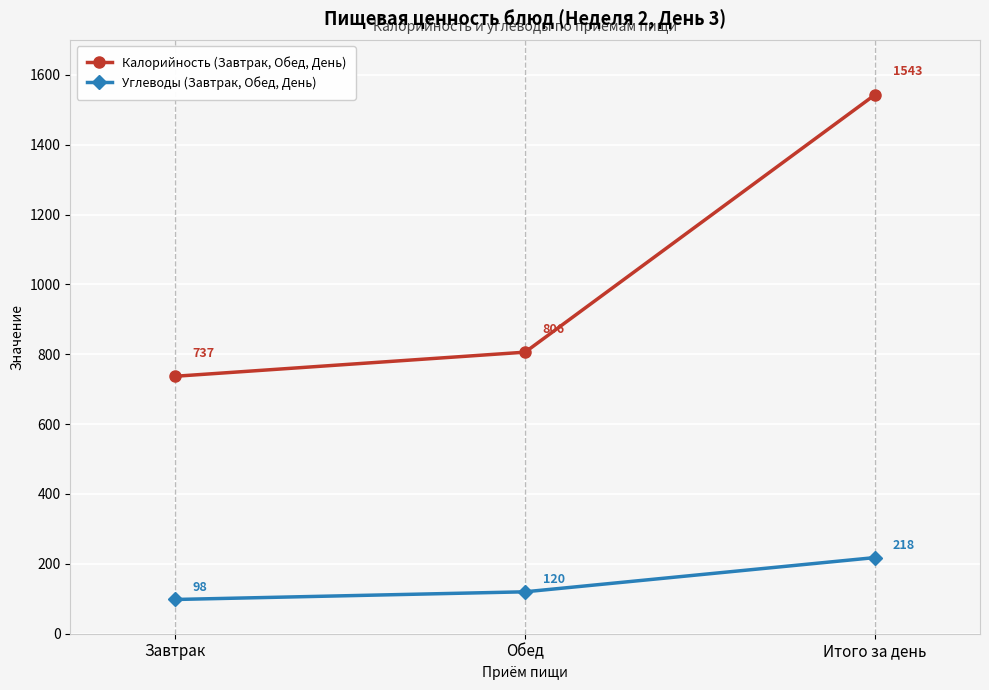

List the series in order of their peak value, lowest first.

Углеводы (Завтрак, Обед, День), Калорийность (Завтрак, Обед, День)